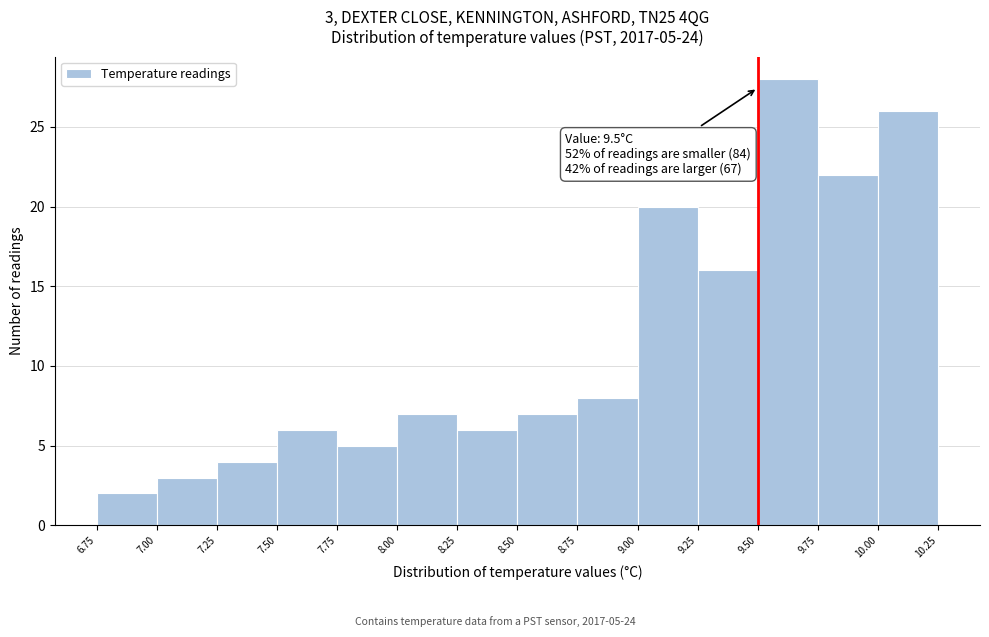

Which range on the x-axis has the tallest bar?

9.50 to 9.75